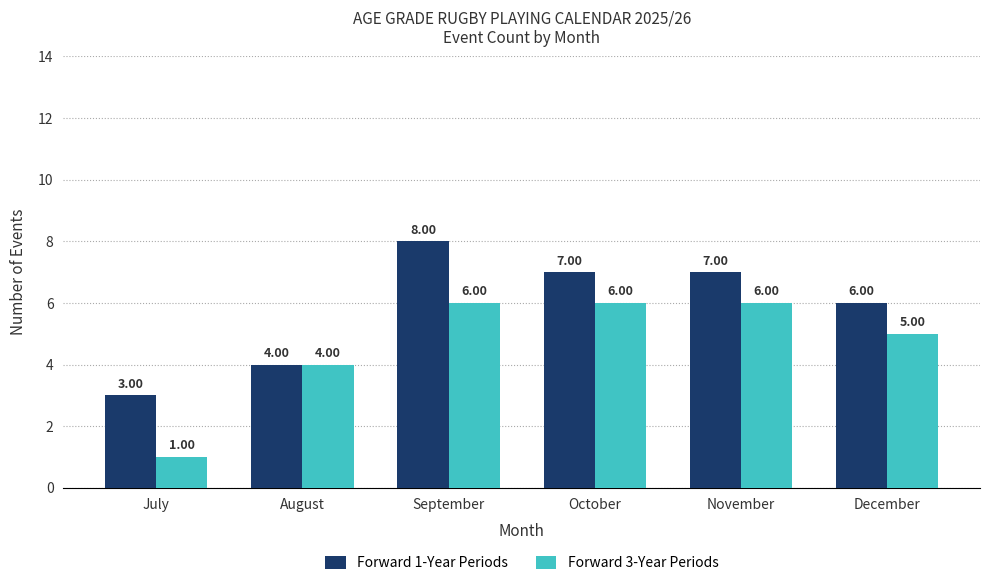

What is the maximum value for Forward 3-Year Periods?

6